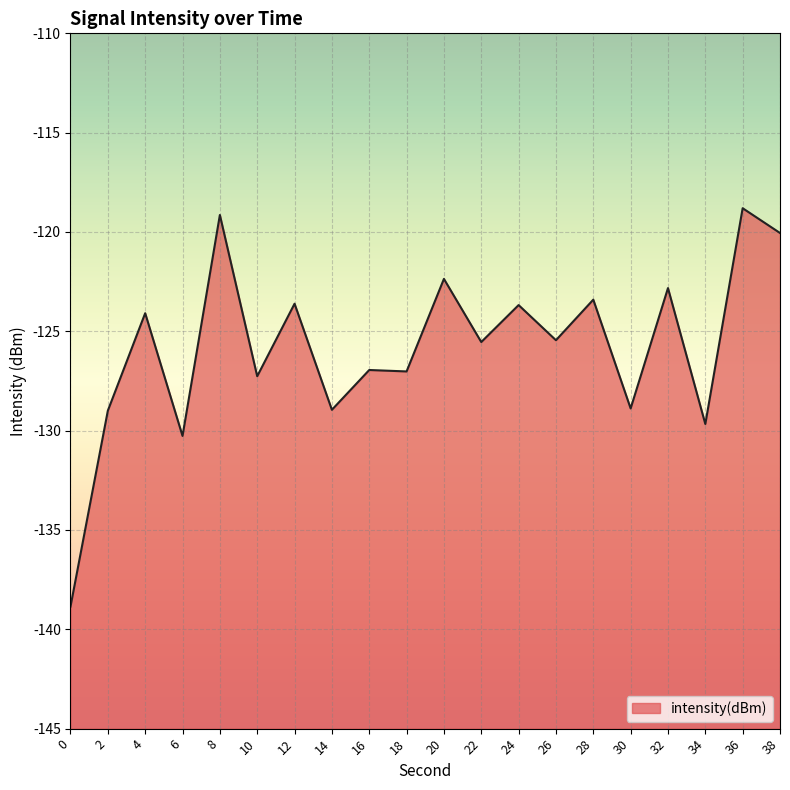

What is the sum of all values?

-2515.8